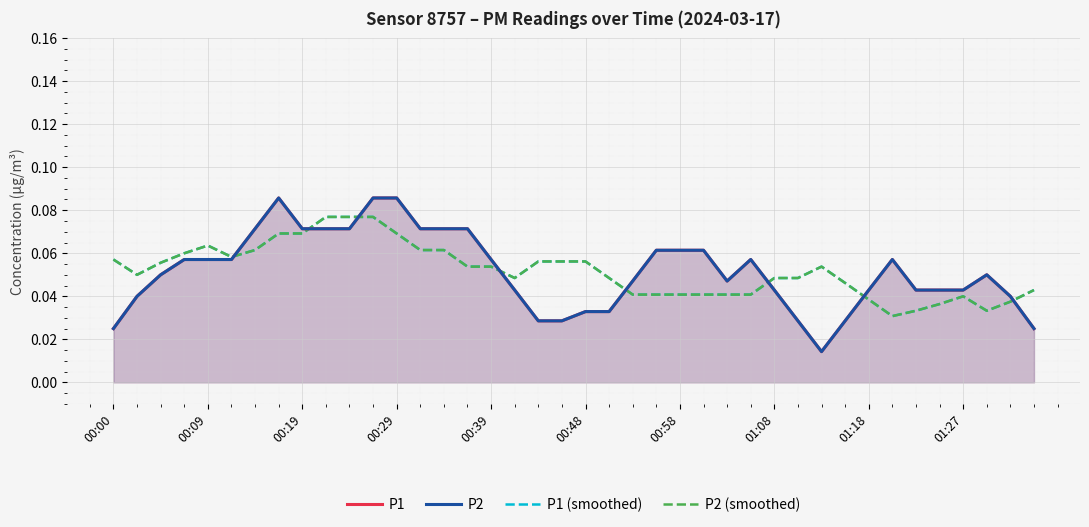

Which series has the largest total across all categories?

P1 (smoothed)